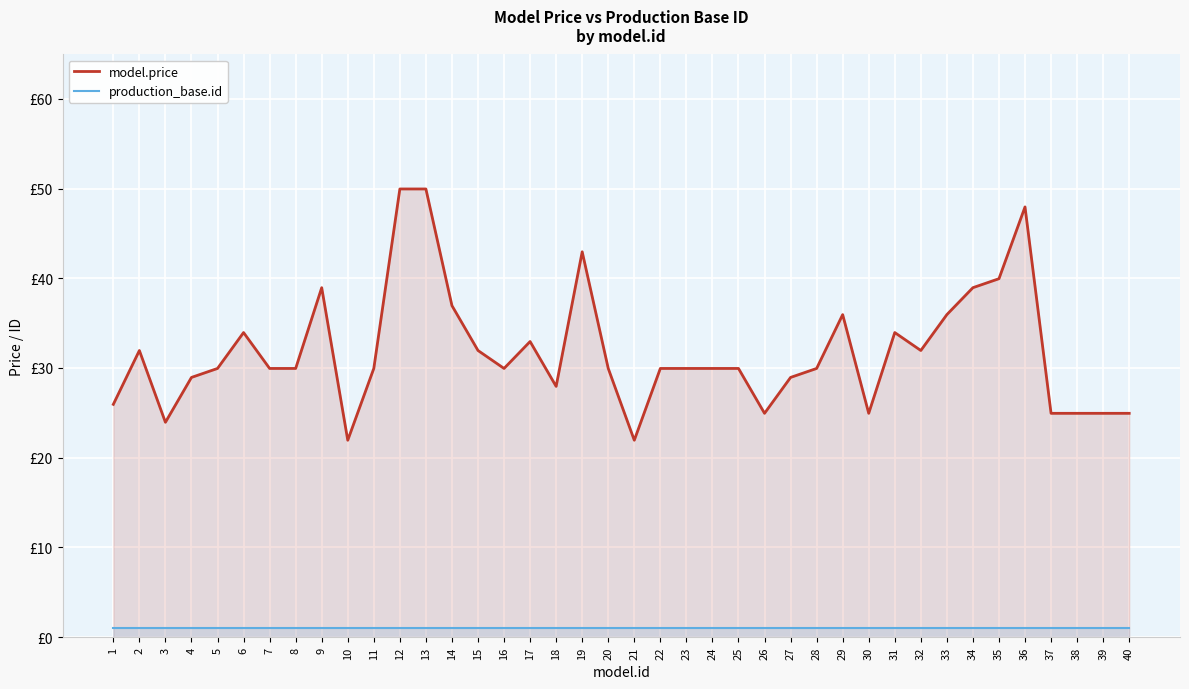

How many values in the model.price series are below 29?

13